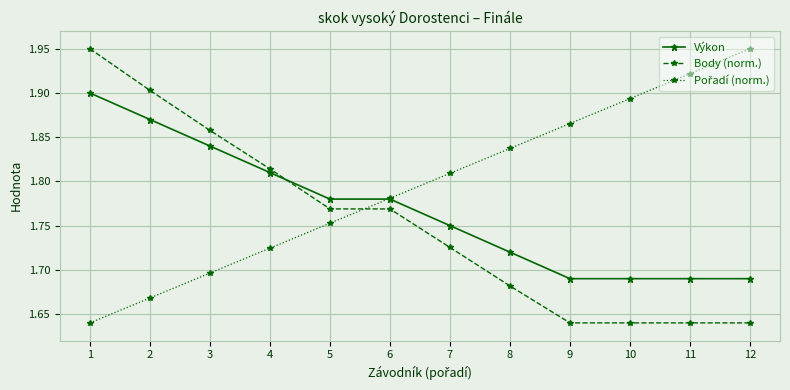

The value of Body (norm.) at 11 is 2.3. True or false?

False